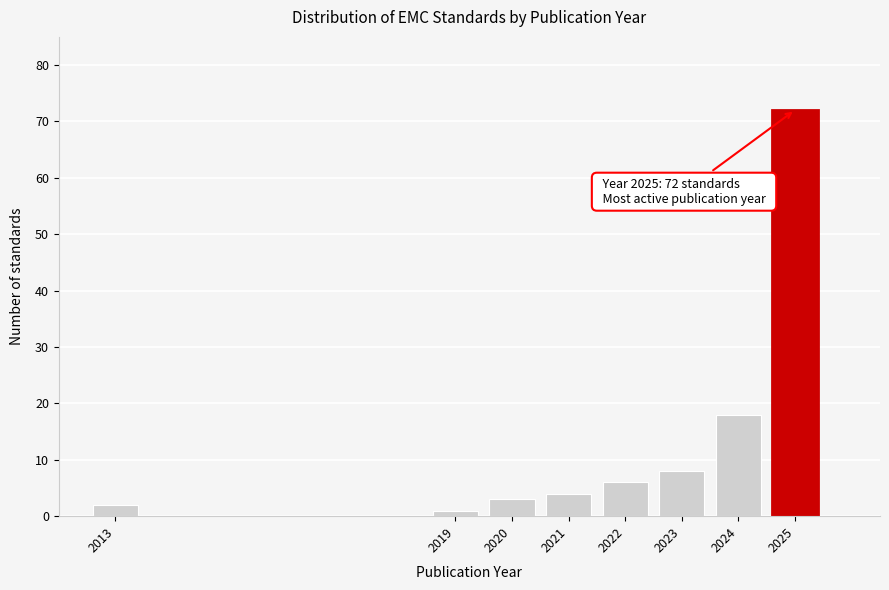

Reading left to right, list all the values displayed in this chart.

2	1	3	4	6	8	18	72